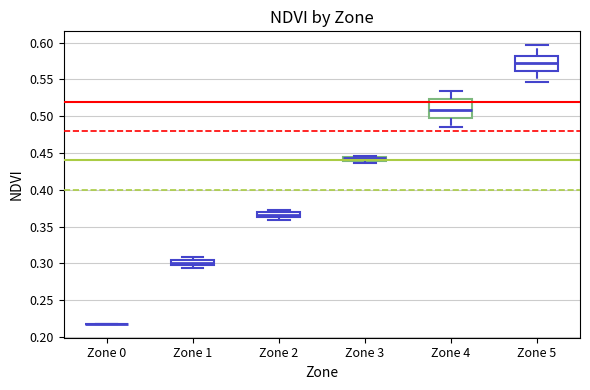

Which box is the tallest, from its lower edge to its upper edge?

Zone 4